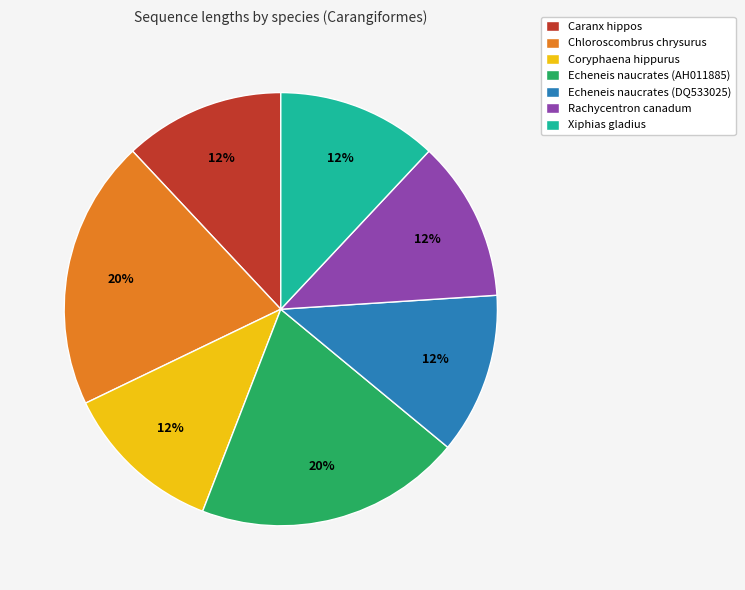

What is the ratio of the value at Caranx hippos to the value at Rachycentron canadum?

1.0